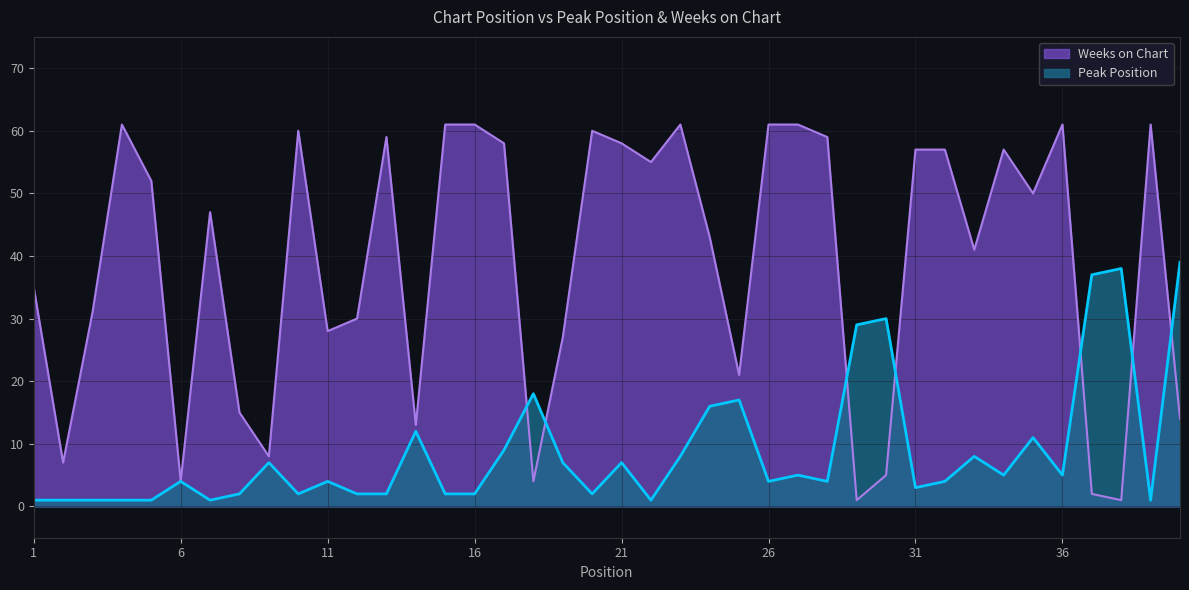

Where is the first local minimum for Weeks on Chart?

2